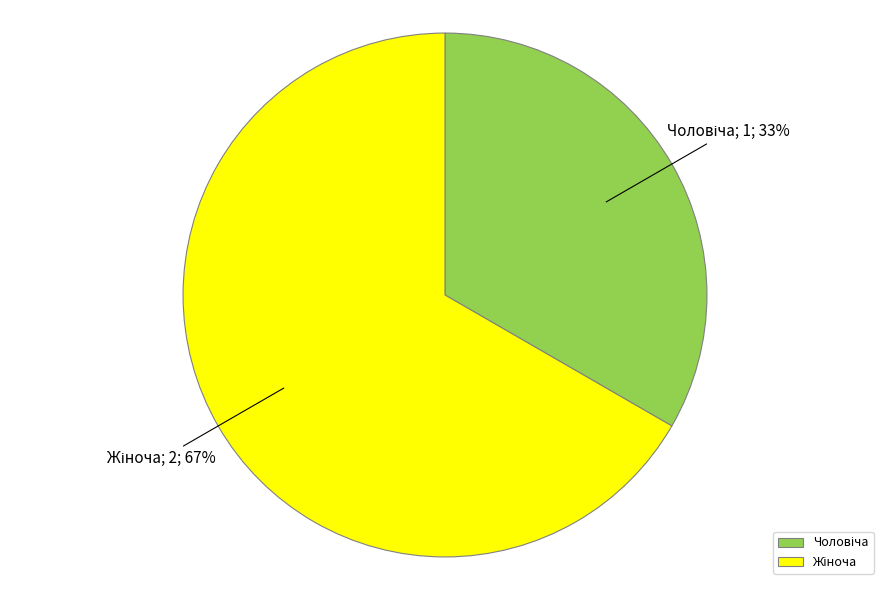

Is there a majority slice in this chart?

Yes